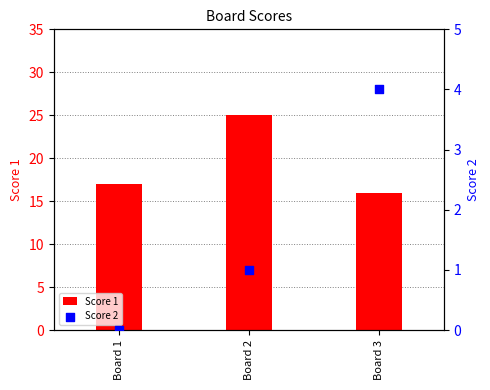

Is the value of Score 1 at Board 3 greater than the value of Score 2 at Board 2?

Yes